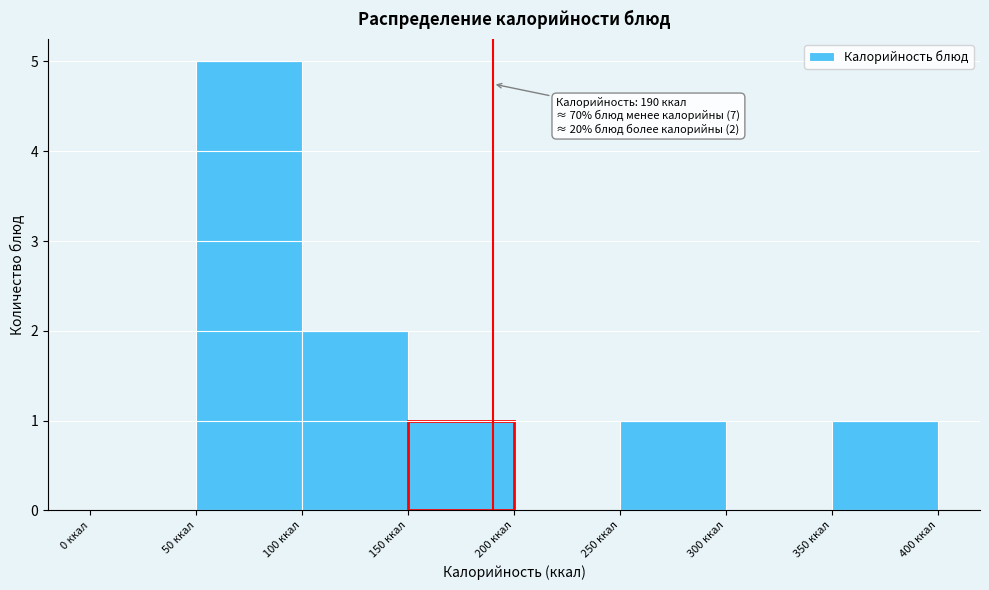

Over which range of the x-axis is the bar tallest?

50 to 100